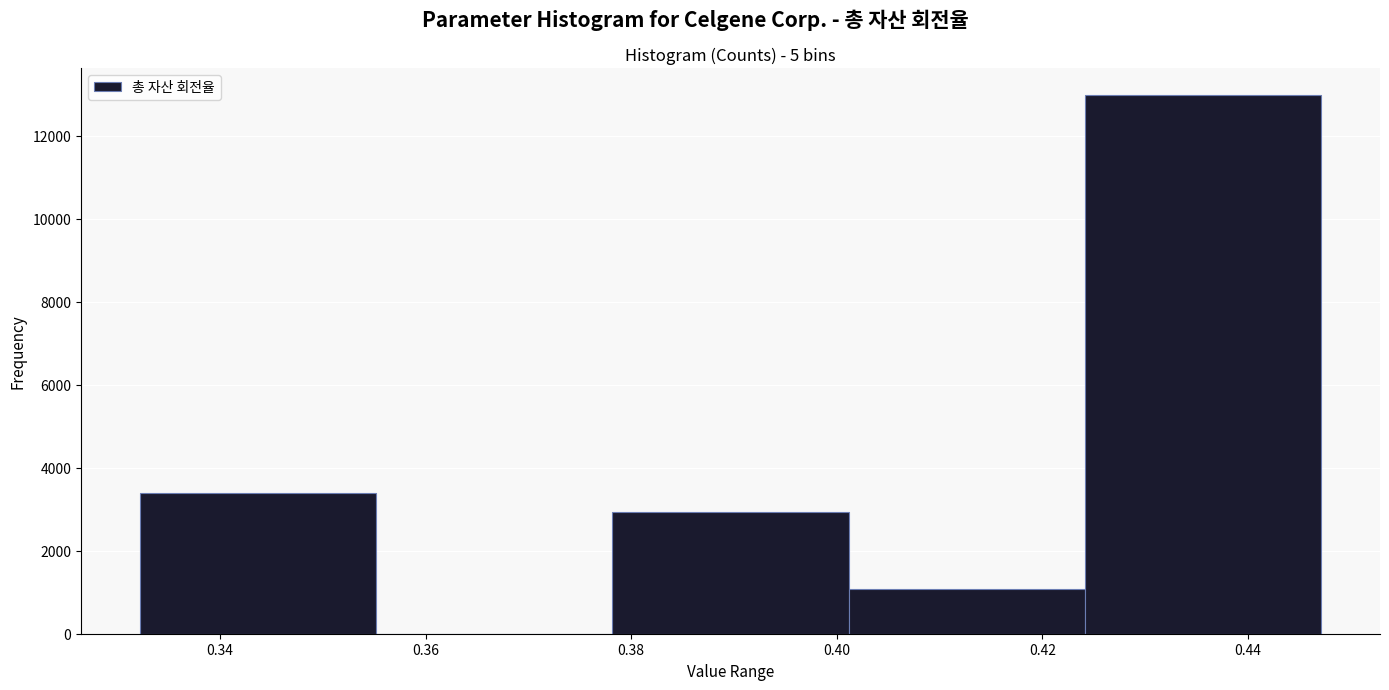

Reading left to right, transcribe this chart: for each bar, give the range it covers on the x-axis and its height. Neither the bar edges nor the heights are printed on the chart, so give them approximately, as read against the axes.

0.332 to 0.356: 3400
0.356 to 0.378: 0
0.378 to 0.402: 3000
0.402 to 0.424: 1000
0.424 to 0.448: 13000